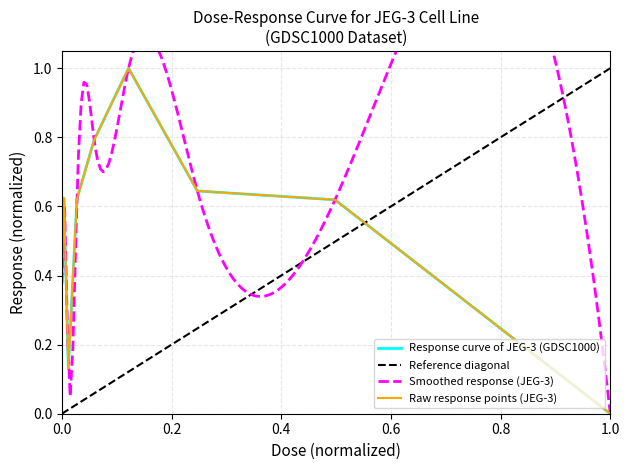

The chart shows a value of 0.6 at 0.00025. True or false?

True